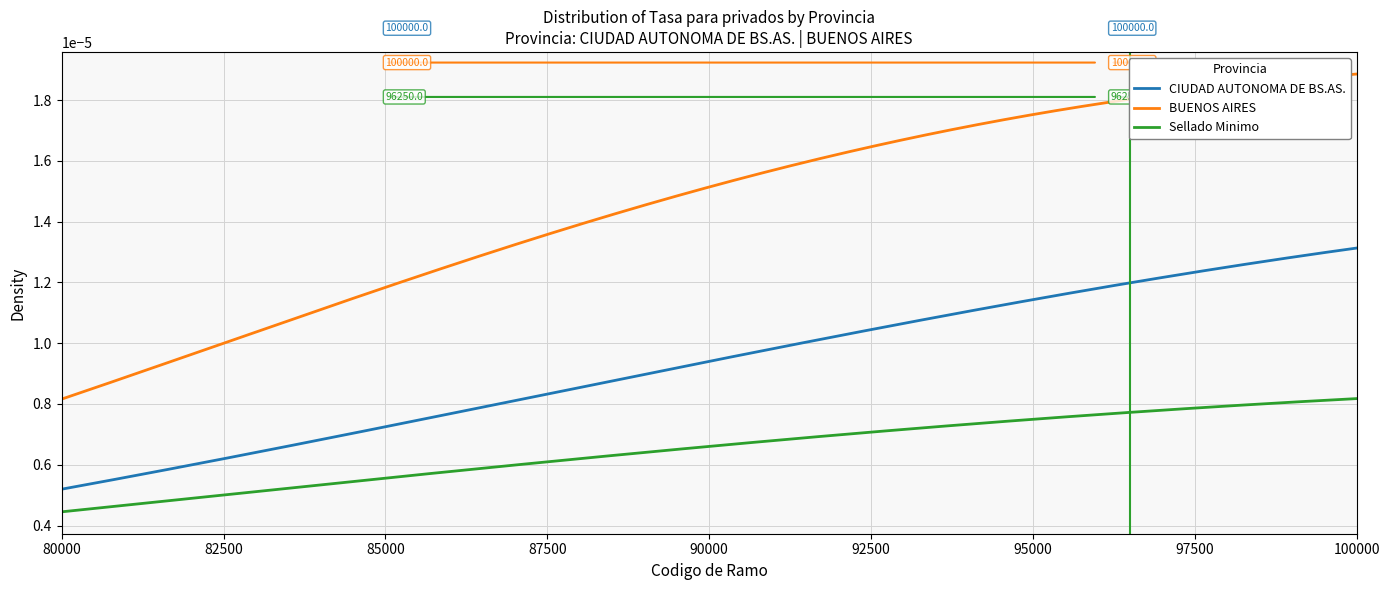

Rank the series by their maximum value, from highest to lowest.

BUENOS AIRES, CIUDAD AUTONOMA DE BS.AS., Sellado Minimo